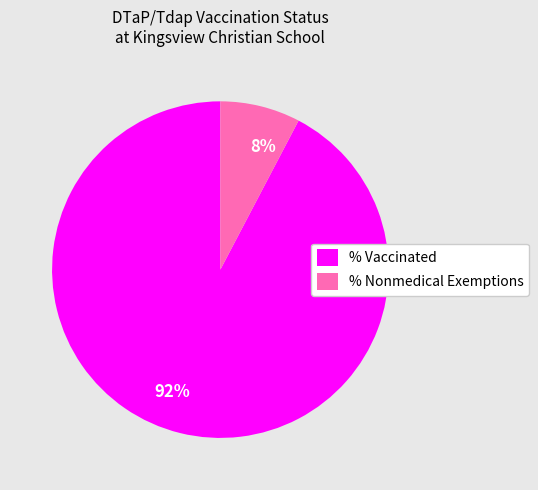

Does % Nonmedical Exemptions account for over 50% of the chart?

No